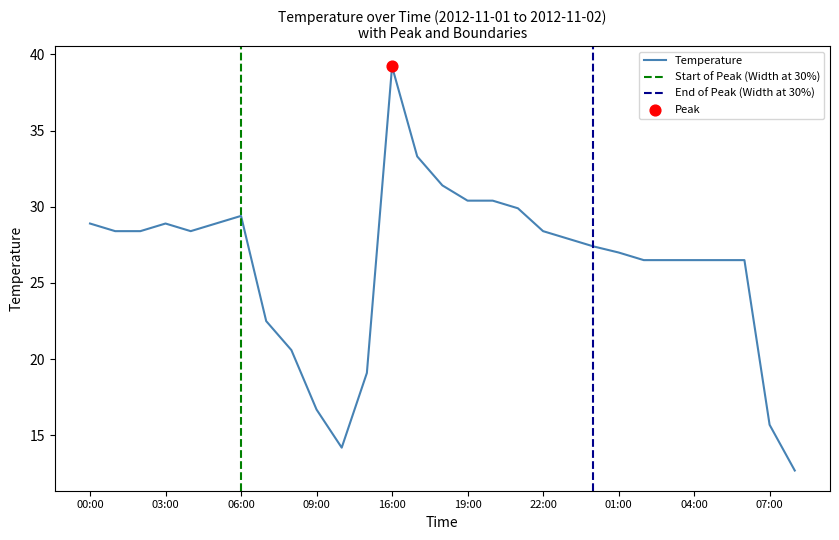

What is the ratio of the value at 18:00 to the value at 10:00?

2.2